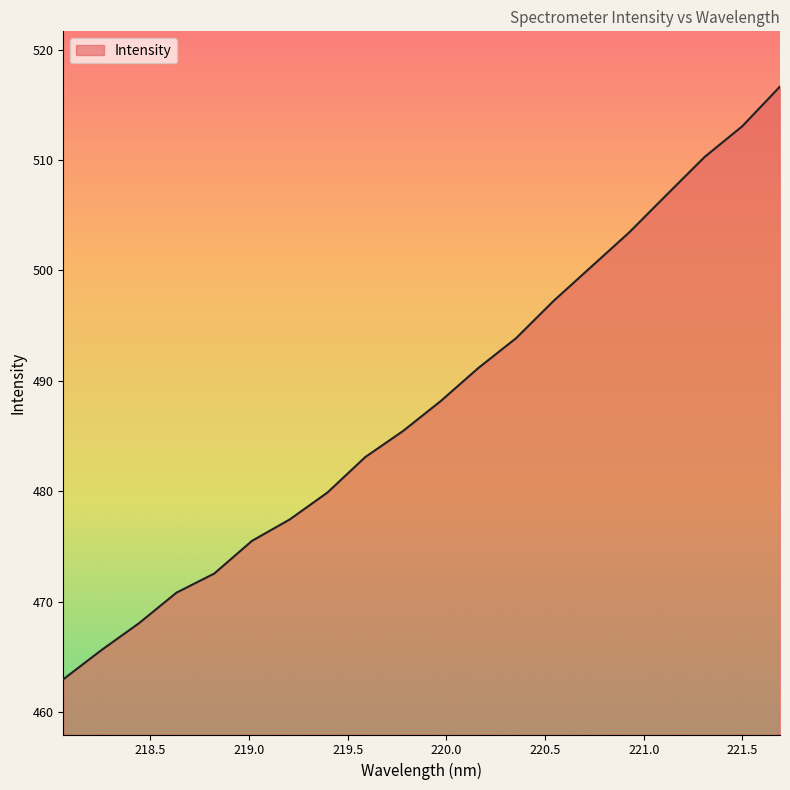

What is the maximum value shown in the chart?

516.6